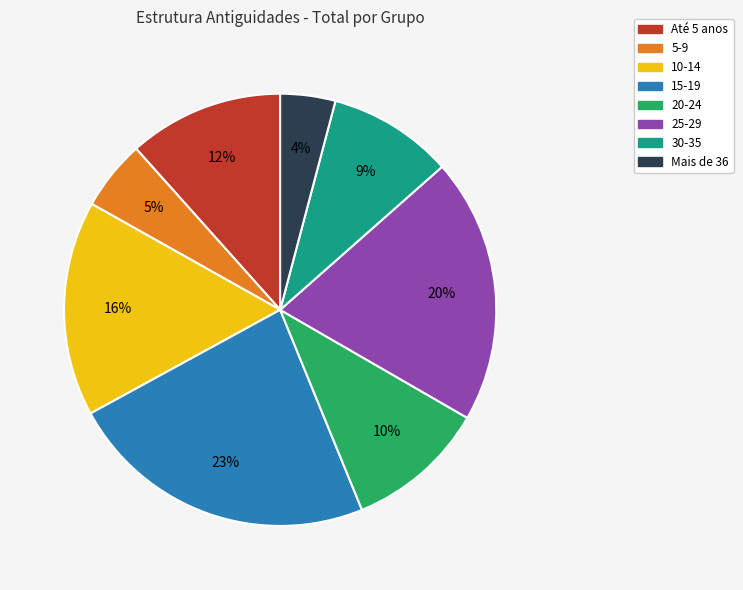

Is Mais de 36 the majority of the pie?

No